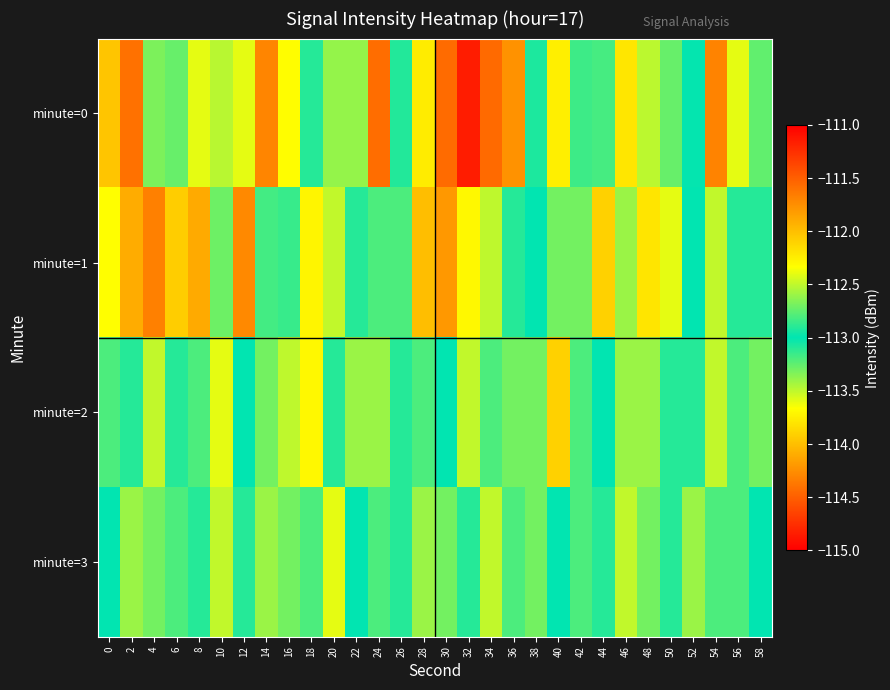

Reading left to right, extract all data points from this chart.

minute=0: 0=-112.0	2=-111.6	4=-112.7	6=-112.7	8=-112.4	10=-113.5	12=-113.6	14=-114.3	16=-113.7	18=-113.1	20=-112.6	22=-113.4	24=-114.4	26=-112.9	28=-112.2	30=-111.6	32=-111.2	34=-111.6	36=-111.8	38=-112.9	40=-113.7	42=-113.2	44=-113.2	46=-112.2	48=-113.5	50=-112.7	52=-113.0	54=-114.3	56=-112.4	58=-112.7
minute=1: 0=-113.7	2=-114.1	4=-111.7	6=-112.1	8=-111.9	10=-112.7	12=-111.7	14=-112.8	16=-112.9	18=-113.7	20=-112.5	22=-113.1	24=-112.8	26=-113.2	28=-112.0	30=-111.8	32=-112.3	34=-113.5	36=-112.9	38=-113.0	40=-112.7	42=-113.3	44=-112.1	46=-112.6	48=-113.8	50=-112.4	52=-113.0	54=-112.5	56=-113.1	58=-112.9
minute=2: 0=-112.8	2=-113.1	4=-112.5	6=-112.9	8=-113.2	10=-112.4	12=-113.0	14=-112.7	16=-113.5	18=-112.3	20=-112.9	22=-113.4	24=-112.6	26=-113.1	28=-112.8	30=-113.0	32=-112.5	34=-113.2	36=-112.7	38=-113.3	40=-112.1	42=-112.8	44=-113.0	46=-112.6	48=-113.4	50=-112.9	52=-113.1	54=-112.5	56=-113.2	58=-112.7
minute=3: 0=-113.0	2=-112.6	4=-113.3	6=-112.8	8=-113.1	10=-112.5	12=-112.9	14=-113.4	16=-112.7	18=-113.2	20=-112.4	22=-113.0	24=-112.8	26=-113.1	28=-112.6	30=-113.3	32=-112.9	34=-112.5	36=-113.2	38=-112.7	40=-113.0	42=-112.8	44=-113.1	46=-112.5	48=-113.3	50=-112.9	52=-112.6	54=-113.2	56=-112.8	58=-113.0